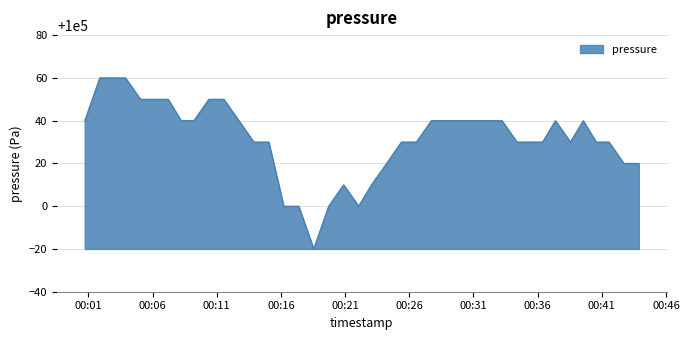

What is the maximum value shown in the chart?

100060